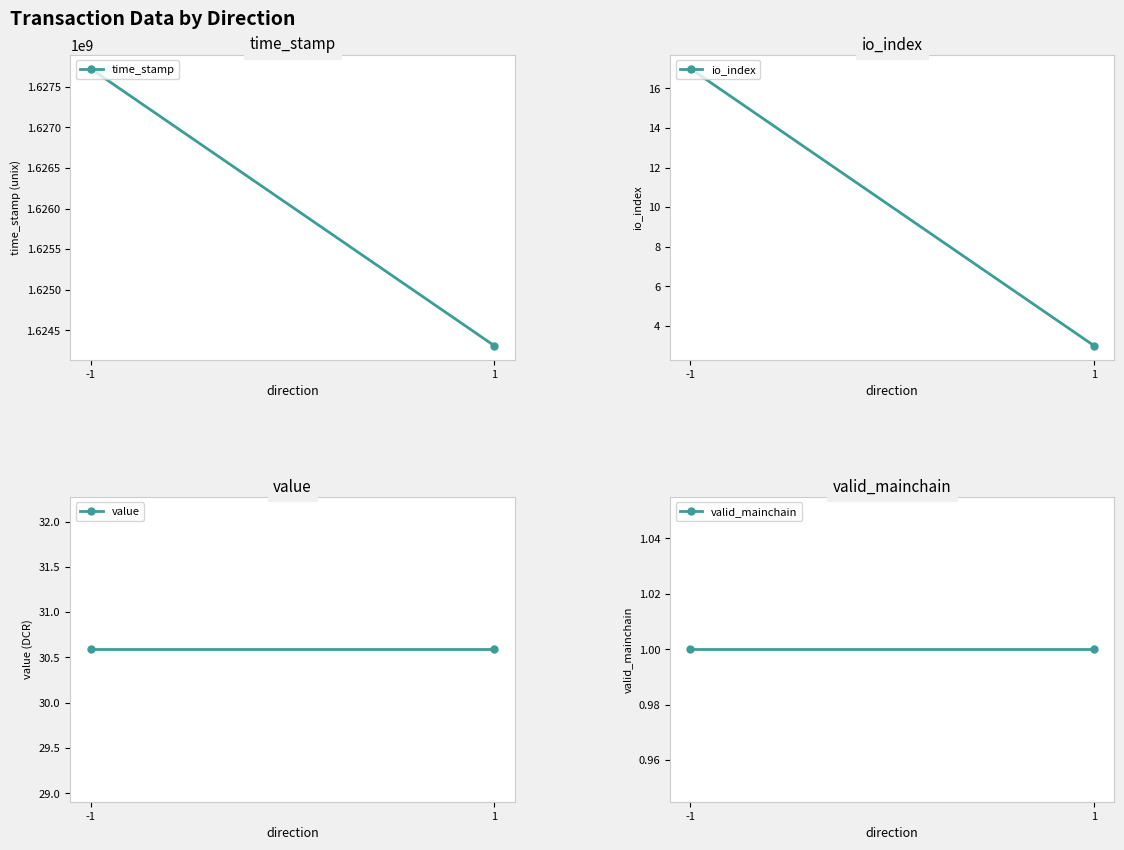

What is the smallest value displayed?

1.0